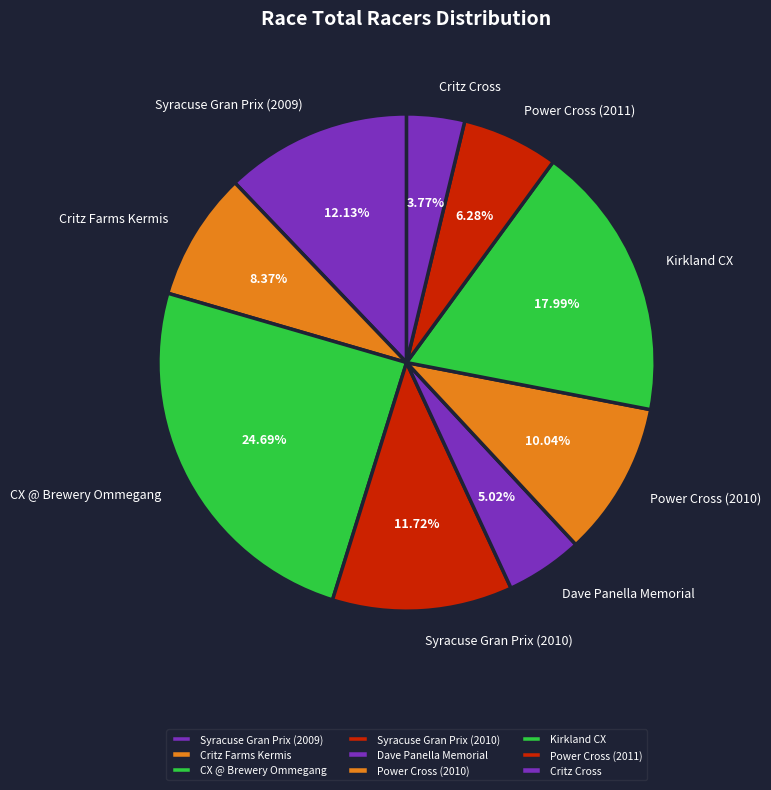

What is the ratio of the value at CX @ Brewery Ommegang to the value at Dave Panella Memorial?

4.9